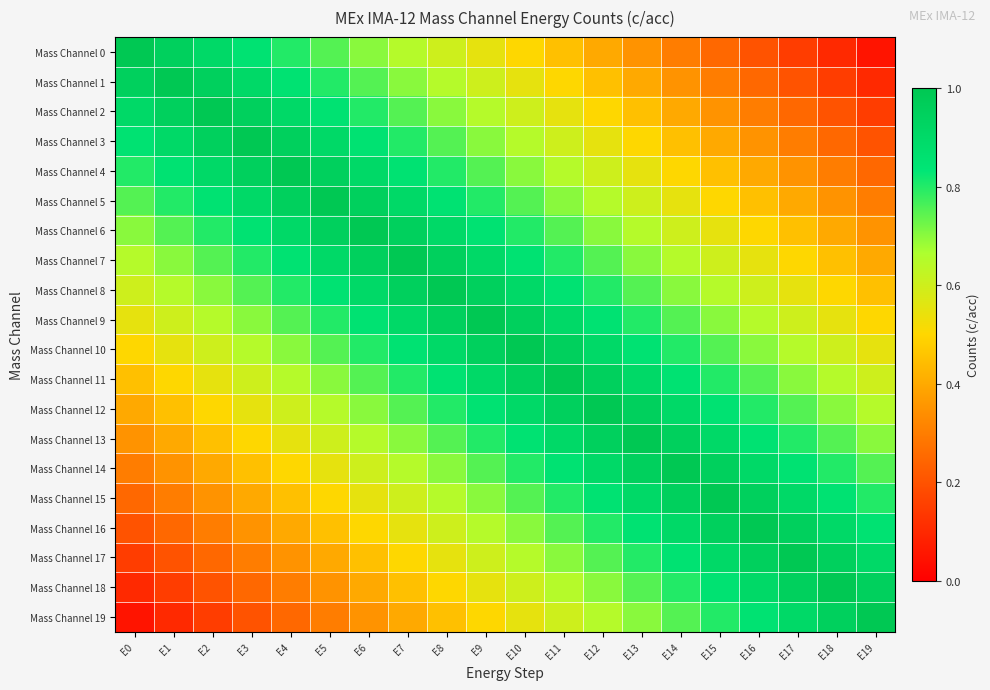

Rank the series at E16 from lowest to highest value.

Mass Channel 0, Mass Channel 1, Mass Channel 2, Mass Channel 3, Mass Channel 4, Mass Channel 5, Mass Channel 6, Mass Channel 7, Mass Channel 8, Mass Channel 9, Mass Channel 10, Mass Channel 11, Mass Channel 12, Mass Channel 13, Mass Channel 19, Mass Channel 14, Mass Channel 18, Mass Channel 15, Mass Channel 17, Mass Channel 16